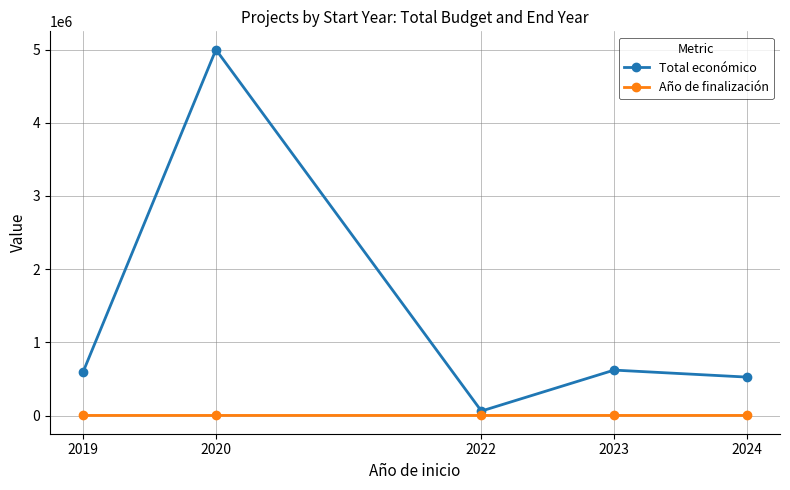

List the series in order of their overall mean, highest first.

Total económico, Año de finalización